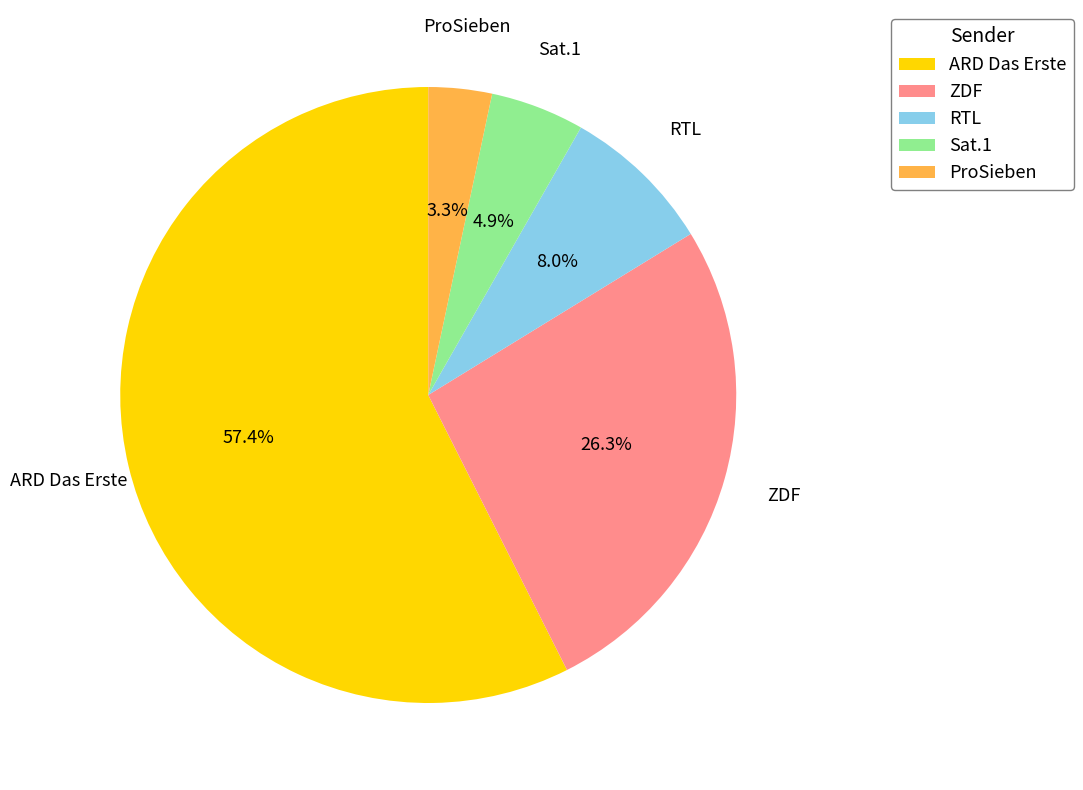

Combined, do ARD Das Erste and ProSieben account for over 50%?

Yes